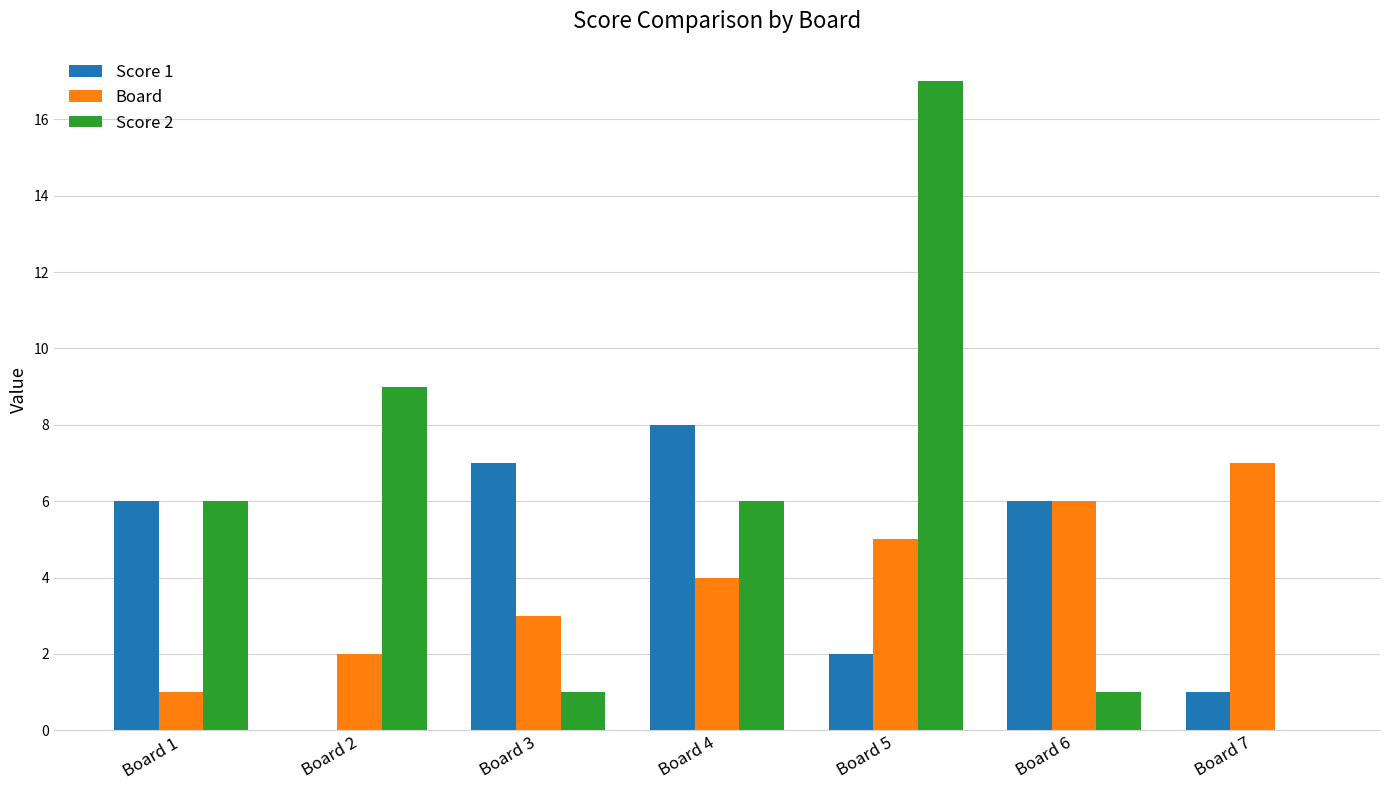

What are all the series names shown in the legend?

Score 1, Board, Score 2